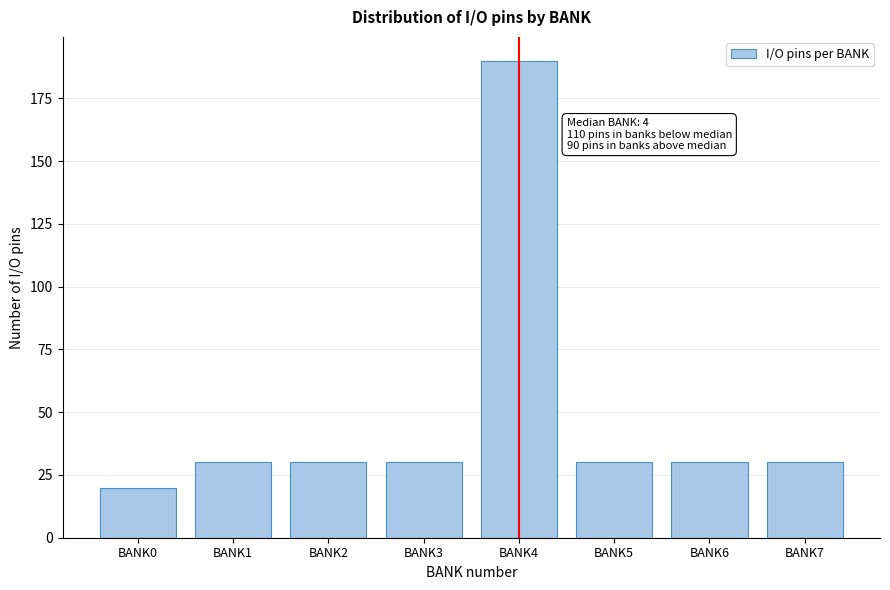

Reading left to right, transcribe all the data shown in this chart.

20	30	30	30	190	30	30	30